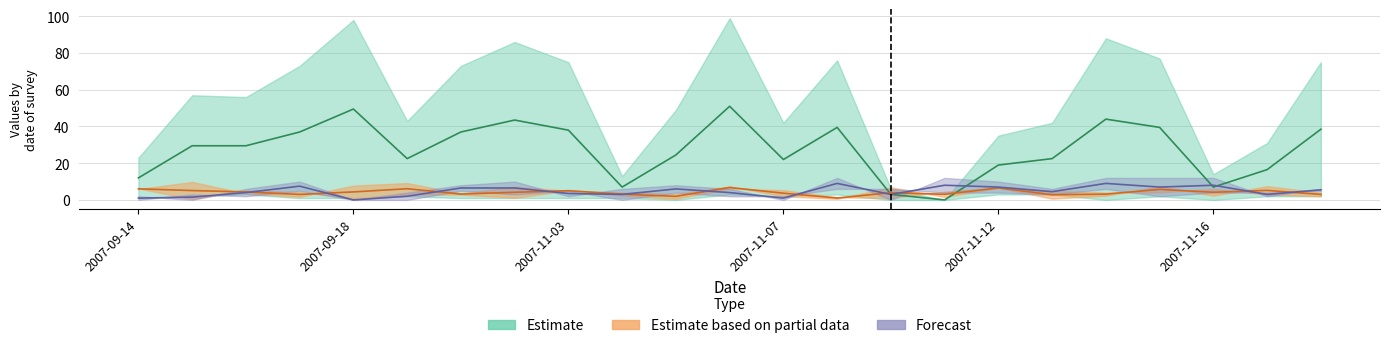

At which label does V5 first exceed 4?

2007-09-17